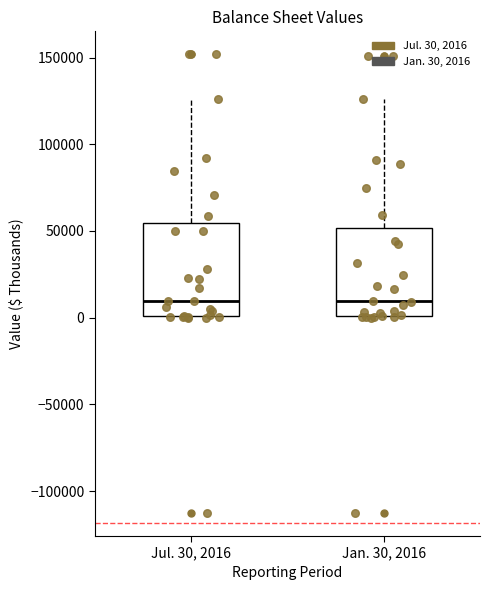

Reading left to right, read every box against the y-axis: the position of its median line, the range the box covers, and the ends of its whiskers. The values are not printed on the chart, so give them approximately, as read against the axis.

Jul. 30, 2016: median 10000, box 0 to 55000, whiskers 0 to 125000
Jan. 30, 2016: median 10000, box 0 to 50000, whiskers 0 to 125000